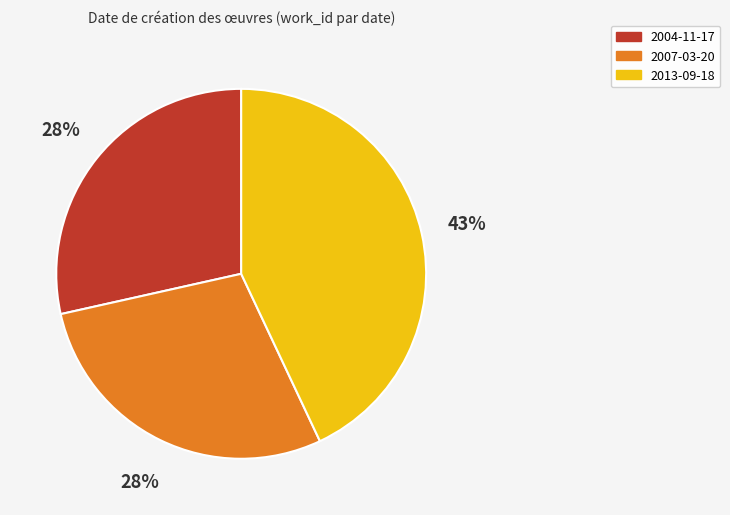

How many slices are in this pie chart?

3